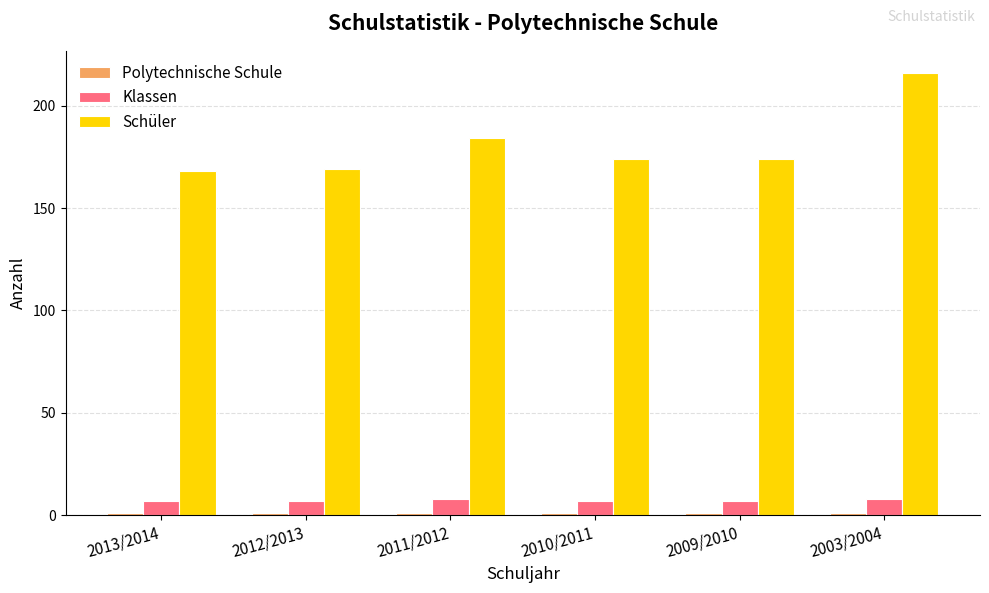

Does the chart contain any negative values?

No